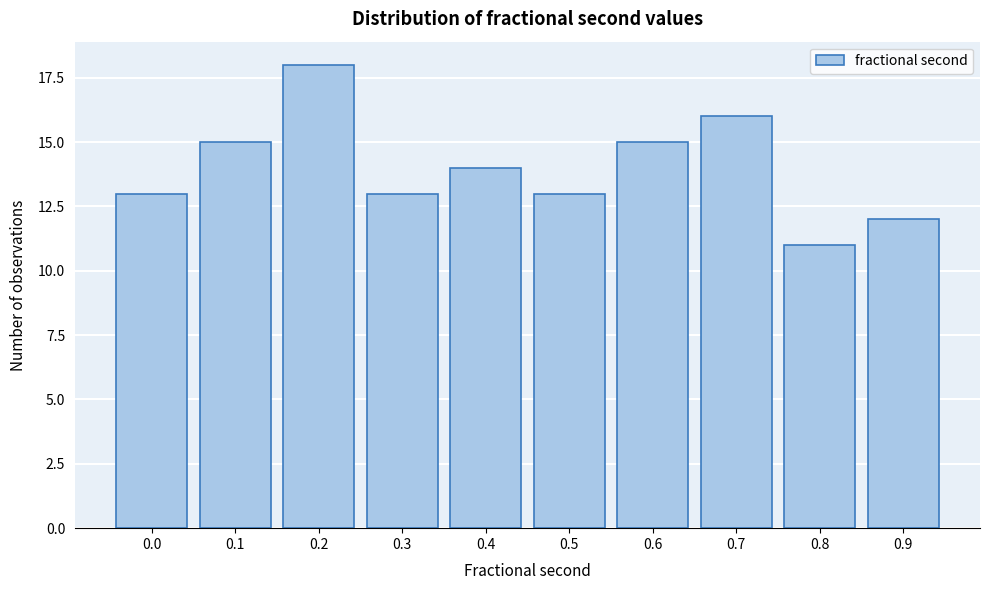

Reading left to right, what are all the values shown in this chart?

13	15	18	13	14	13	15	16	11	12